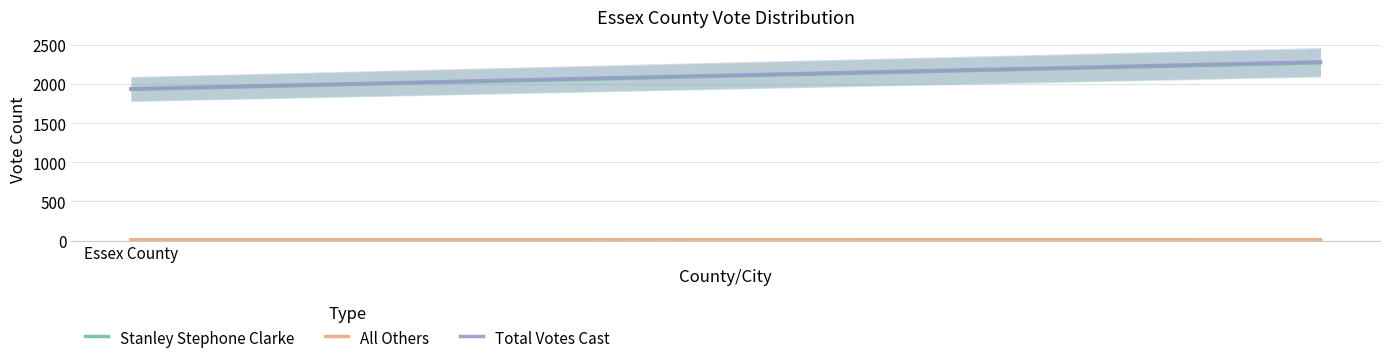

What is the label of the 2nd point from the right?

Essex County